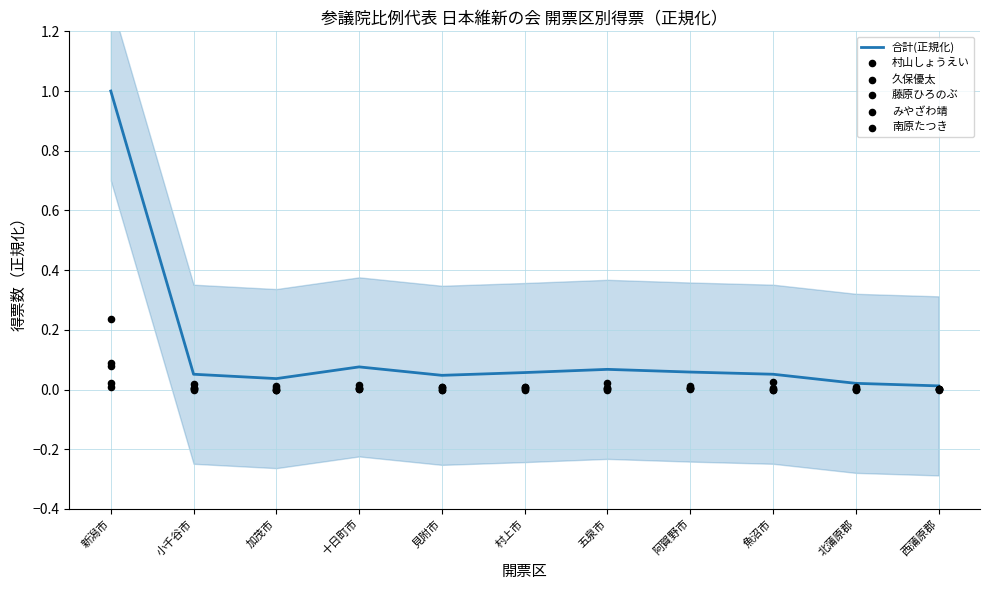

At how many categories does at least one series exceed 0?

11